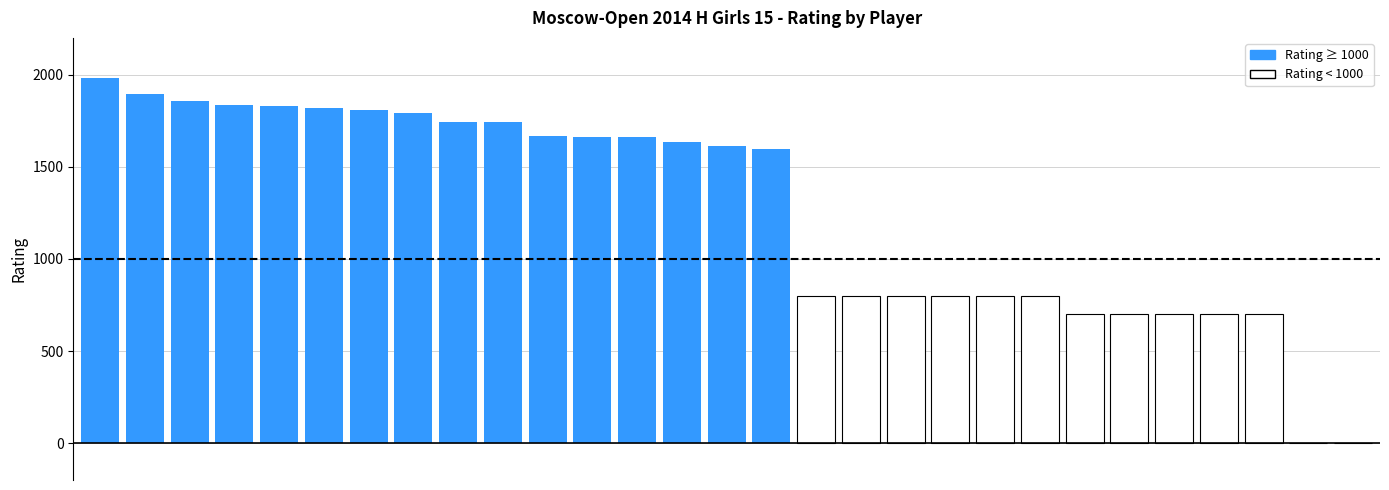

What is the greatest value displayed?

1981